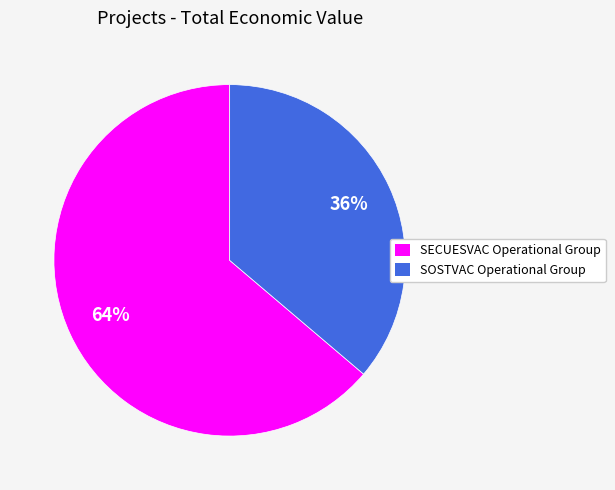

What percentage is the SECUESVAC Operational Group slice, to the nearest percent?

64%